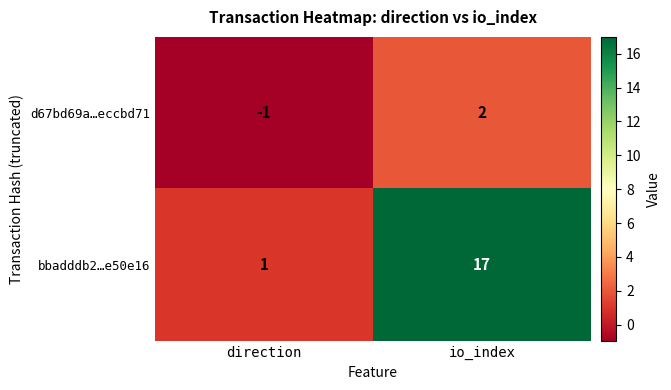

Reading left to right, what are all the values shown in this chart?

d67bd69a…eccbd71: -1	2
bbadddb2…e50e16: 1	17